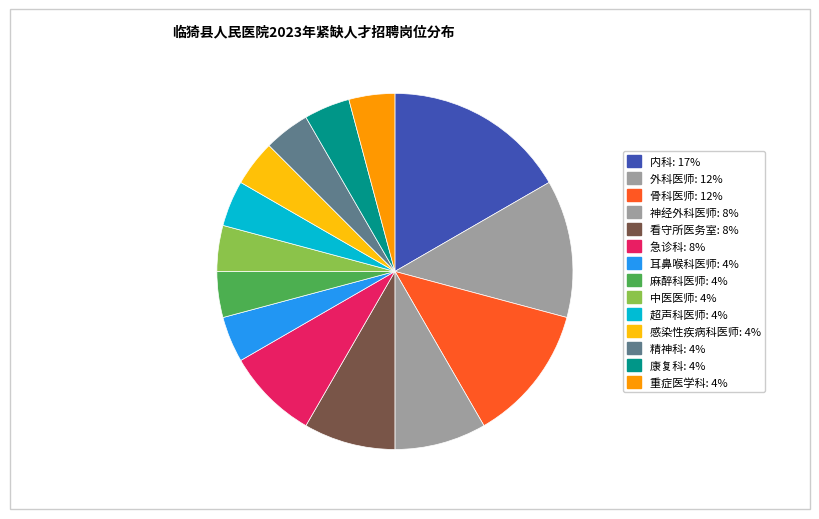

How many segments does this pie chart have?

14